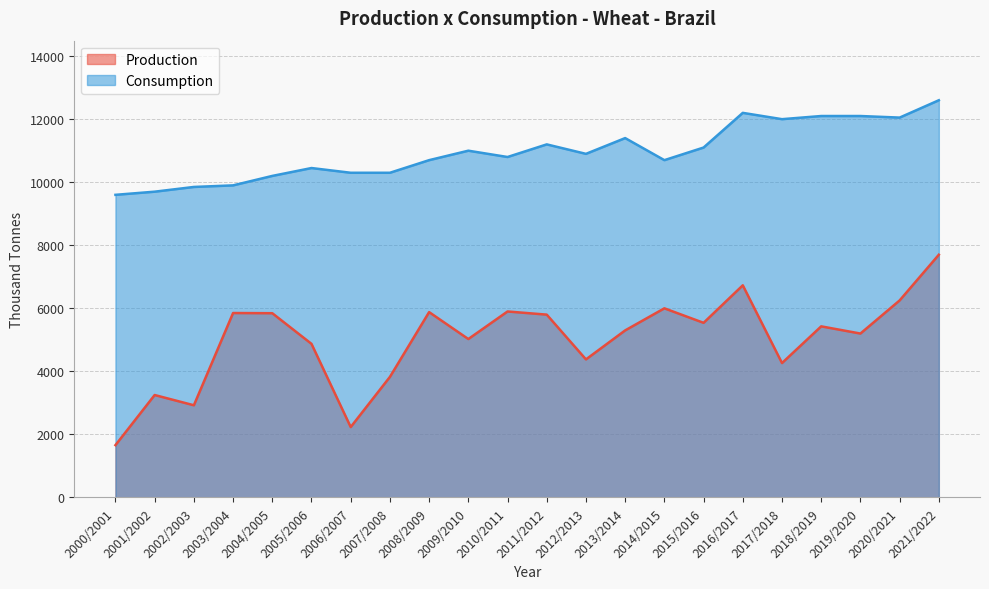

What is the value of the Consumption point at the 5th from the left?

10200